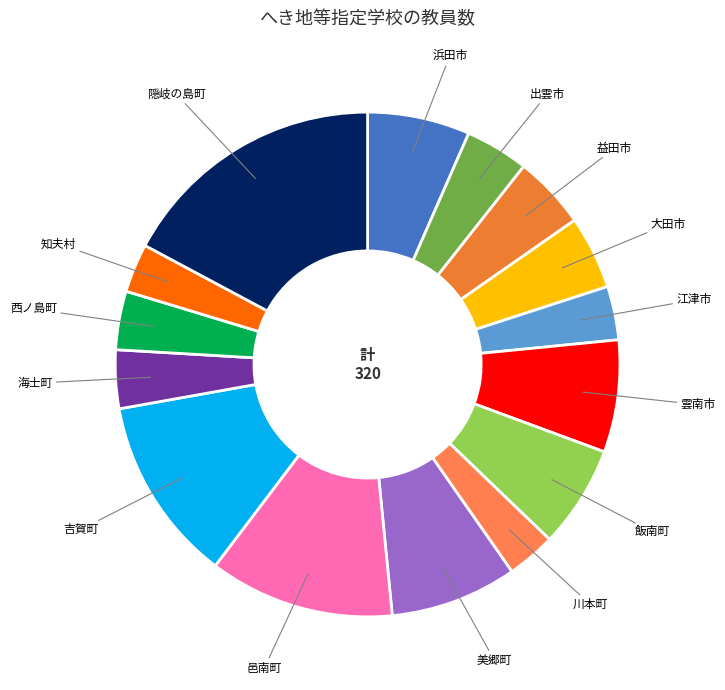

What is the largest slice in the pie chart?

隠岐の島町